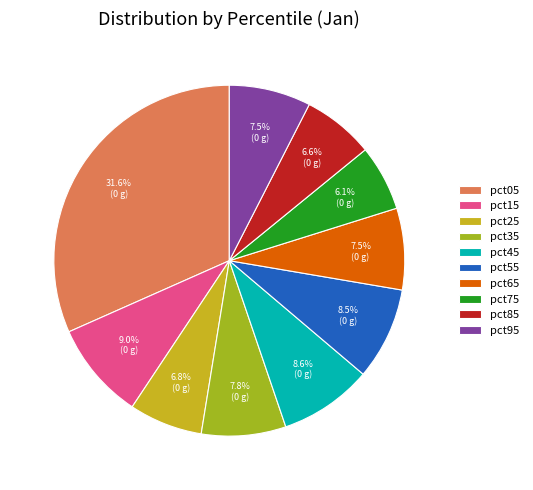

Combined, what portion of the pie is pct45 and pct95?

16.1%